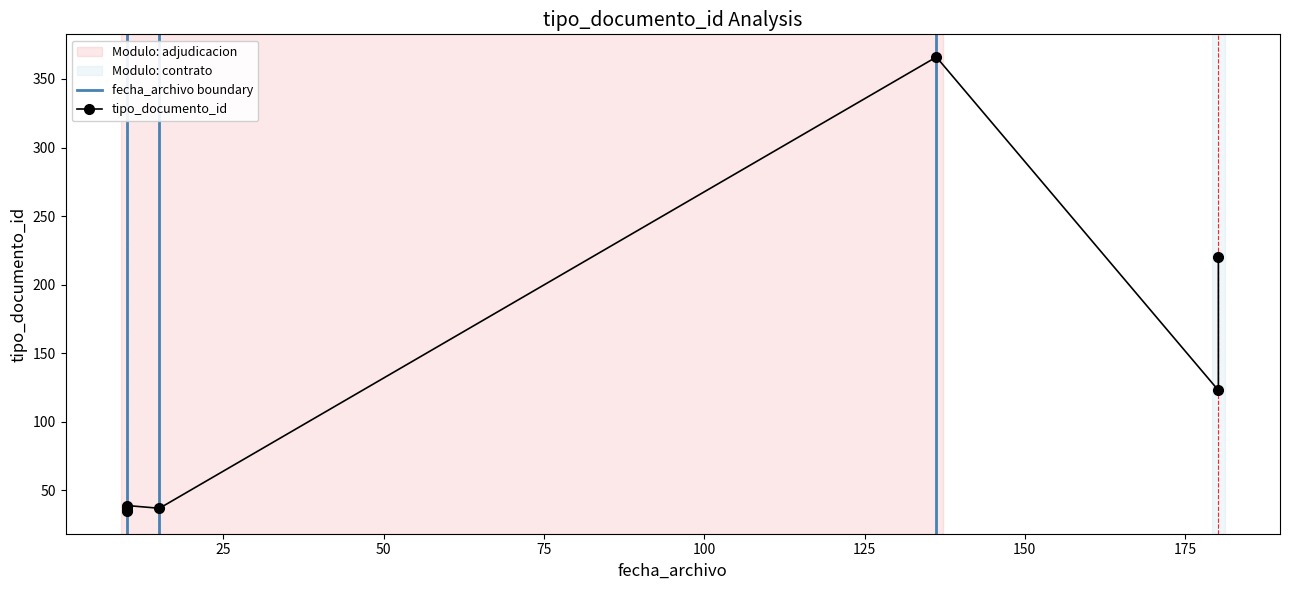

Reading left to right, what are all the values shown in this chart?

2017-11-23 09:58:21=35	2017-11-23 09:58:21=38	2017-11-23 09:58:21=36	2017-11-30 12:11:42=220	2017-11-28 16:12:18=366	2017-11-23 09:58:21=39	2017-11-30 12:11:41=123	2017-11-23 15:00:09=37